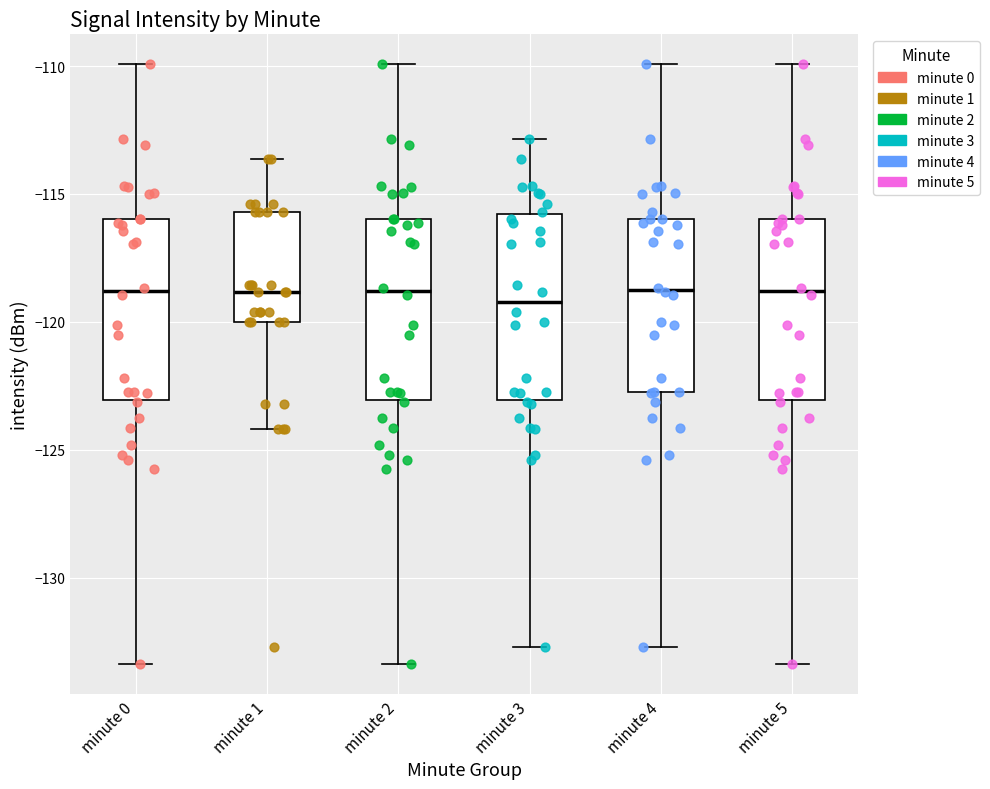

Where does the lower whisker of the box for minute 1 end on the y-axis? The values are not printed on the chart, so give them approximately, as read against the axis.

-124.0